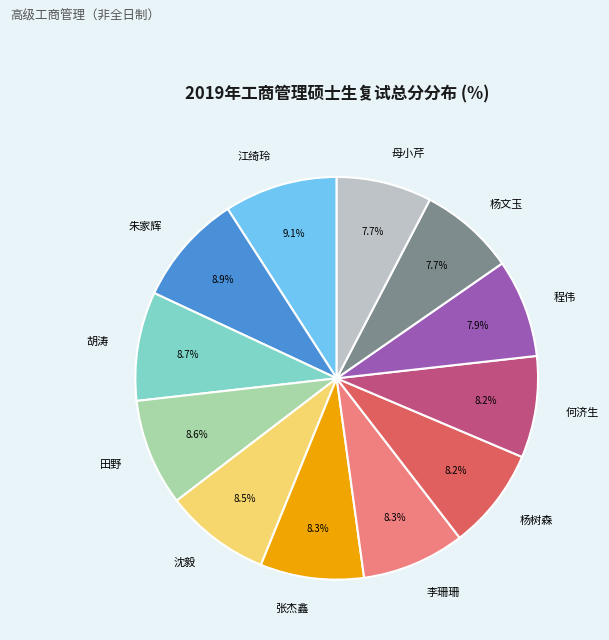

What percentage is the 张杰鑫 slice, to the nearest percent?

8%